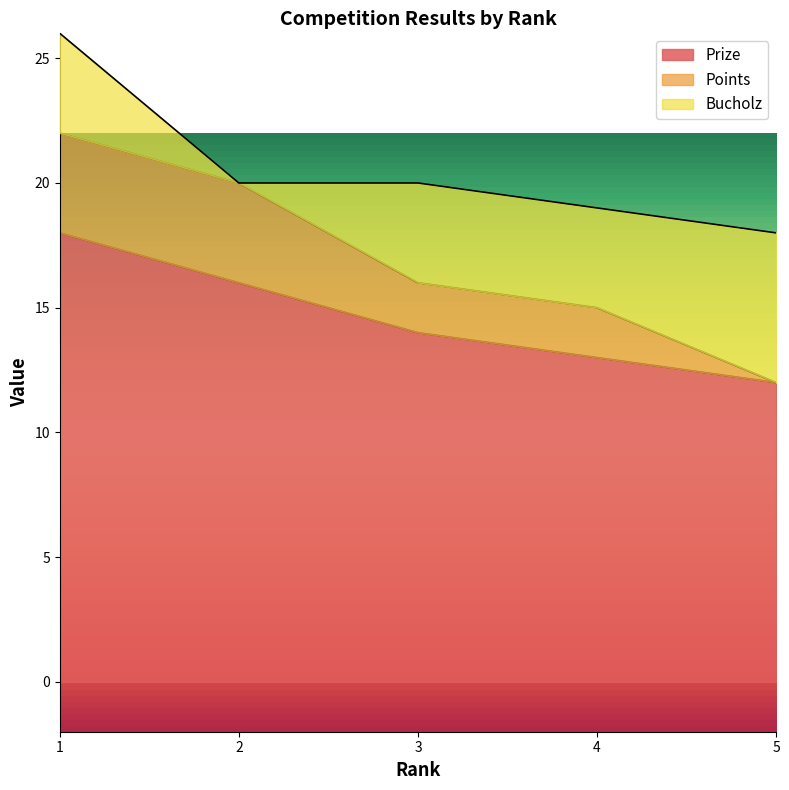

List the series in order of their peak value, highest first.

Prize, Bucholz, Points